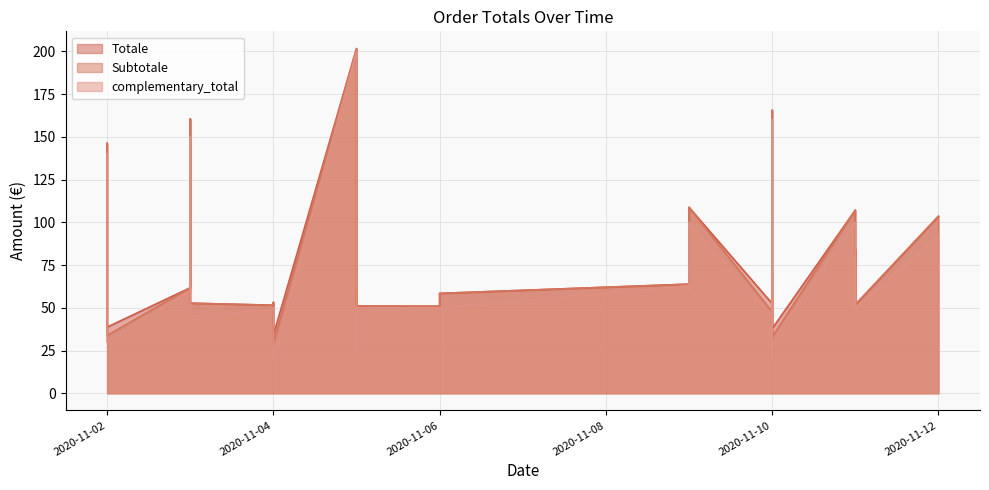

True or false: complementary_total has more than 1 points higher than both neighbors.

True